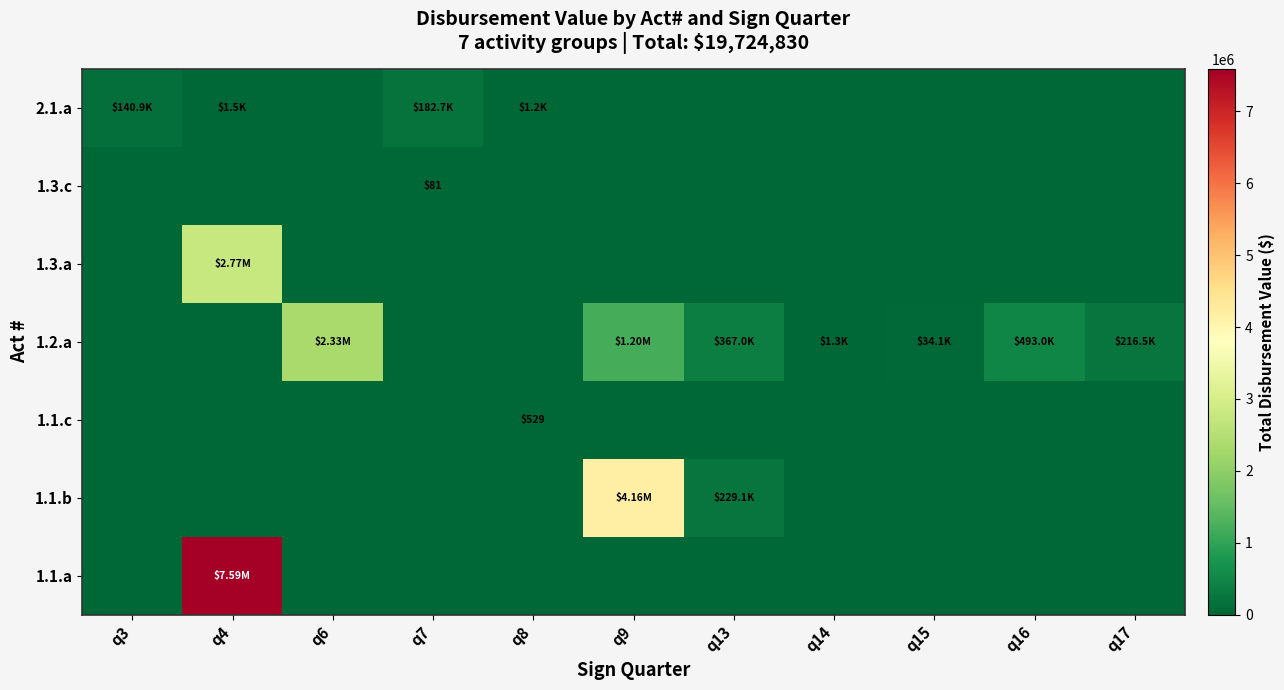

Which label corresponds to the largest value in the chart?

q4